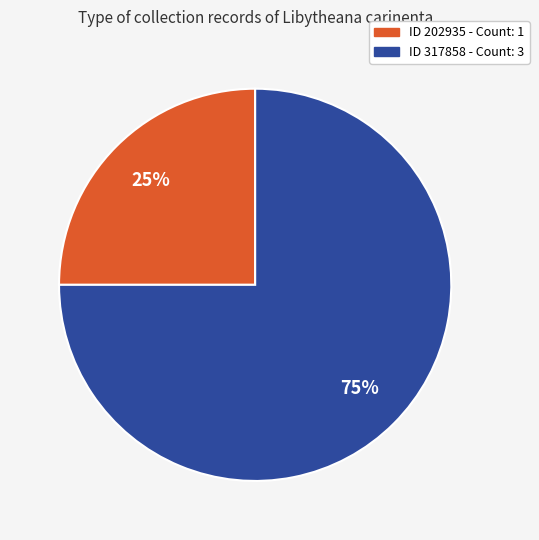

Count the number of slices in the pie.

2